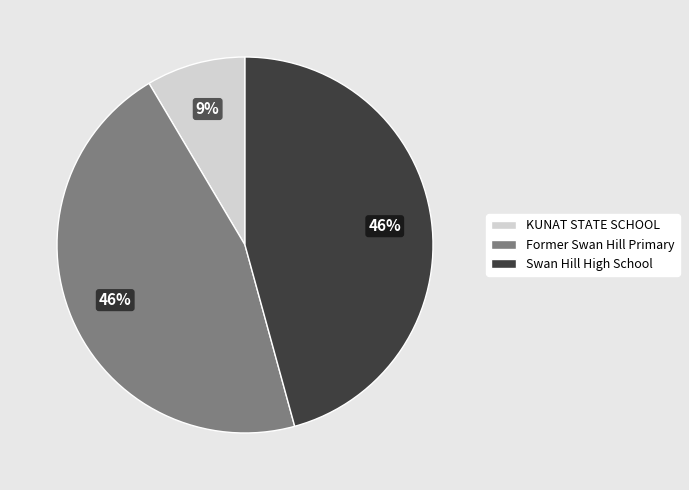

Approximately how many times larger is the value at Former Swan Hill Primary compared to Swan Hill High School?

1.0